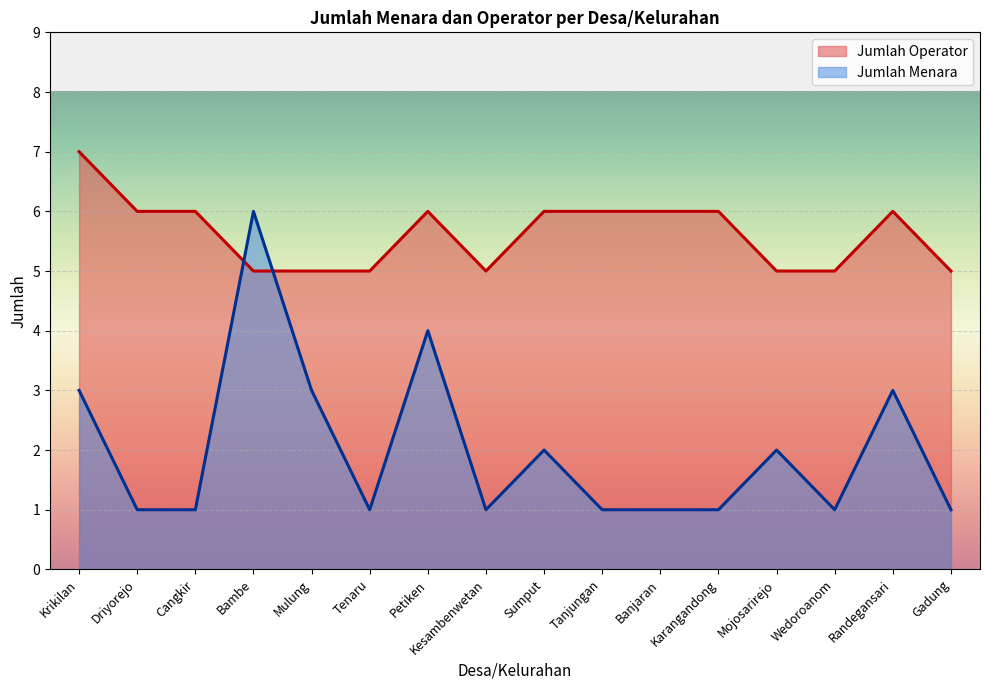

In Jumlah Menara, how many points are lower than both neighbors (excluding endpoints)?

3